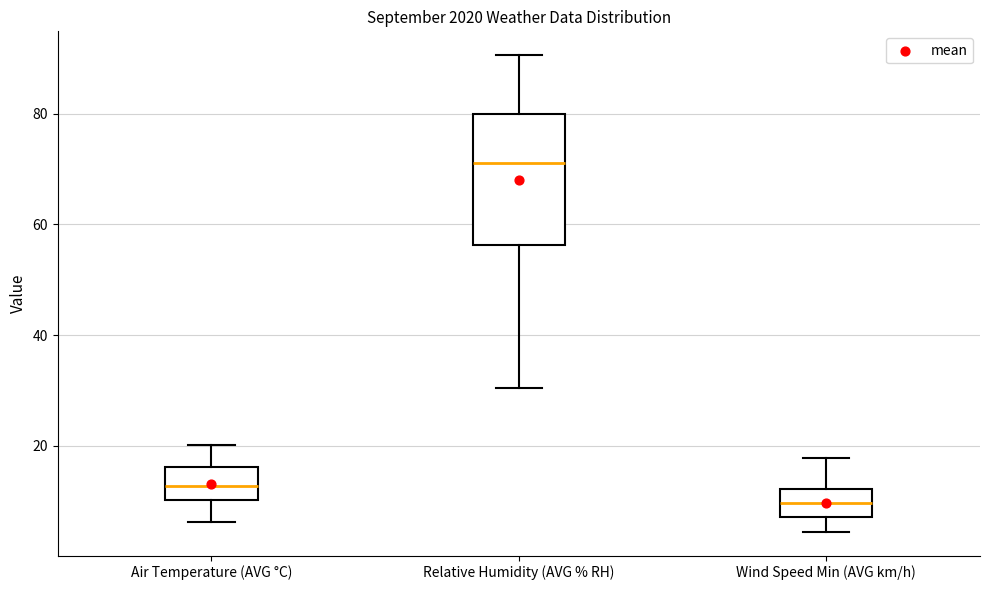

Which box is the tallest, from its lower edge to its upper edge?

Relative Humidity (AVG % RH)